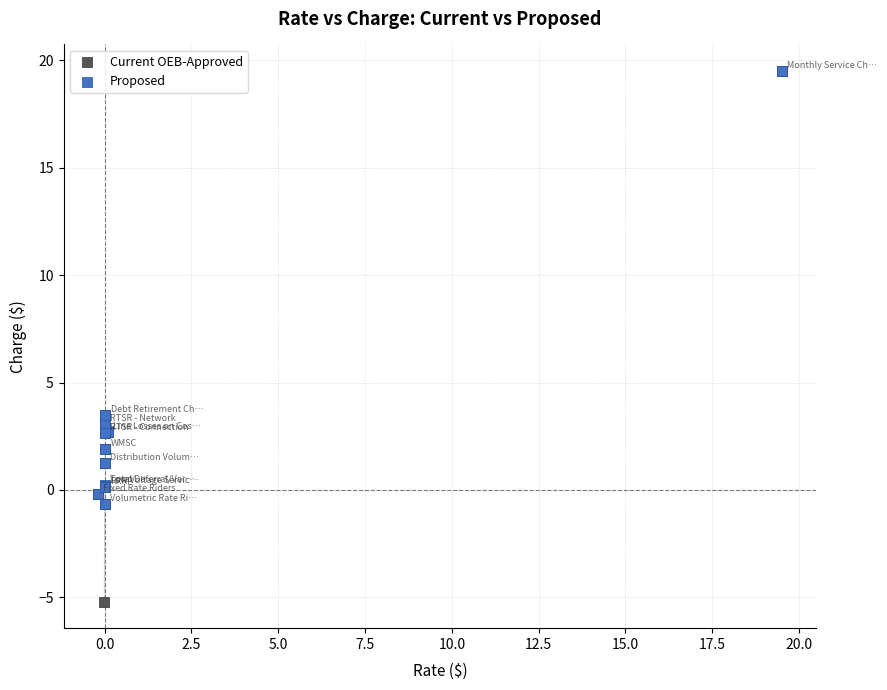

Which series contains the lowest Y value?

Current OEB-Approved